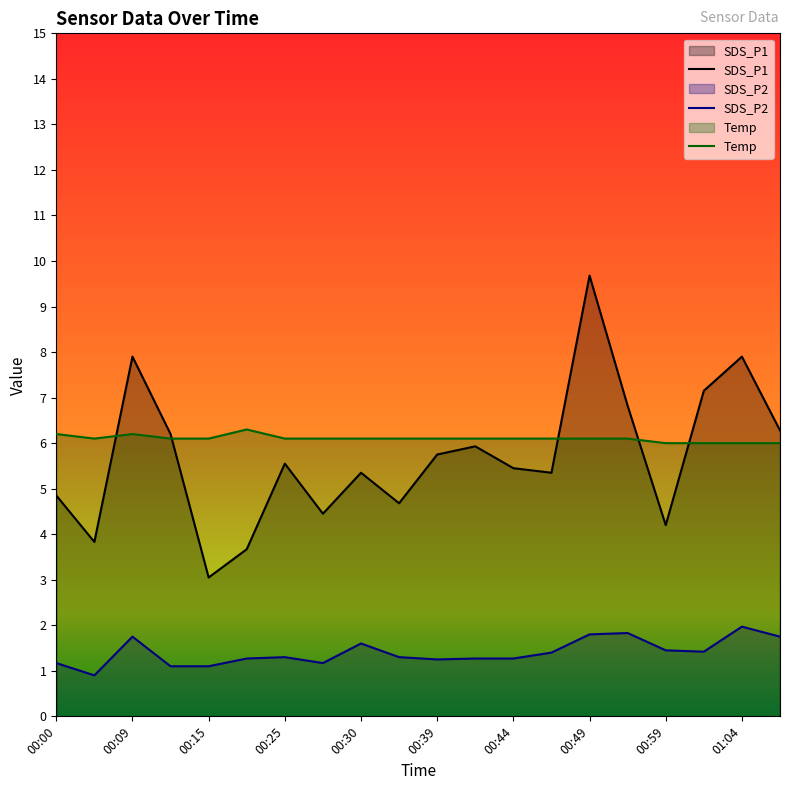

How many data points in SDS_P2 are above 1?

19